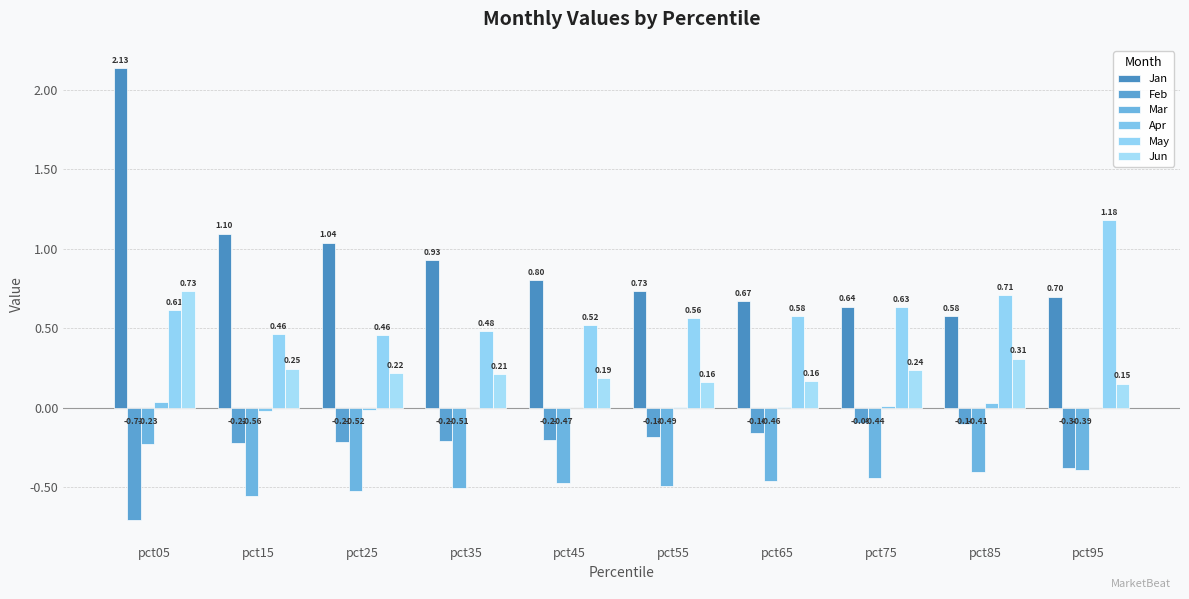

Between pct05 and pct15, which series saw the biggest shift?

Jan